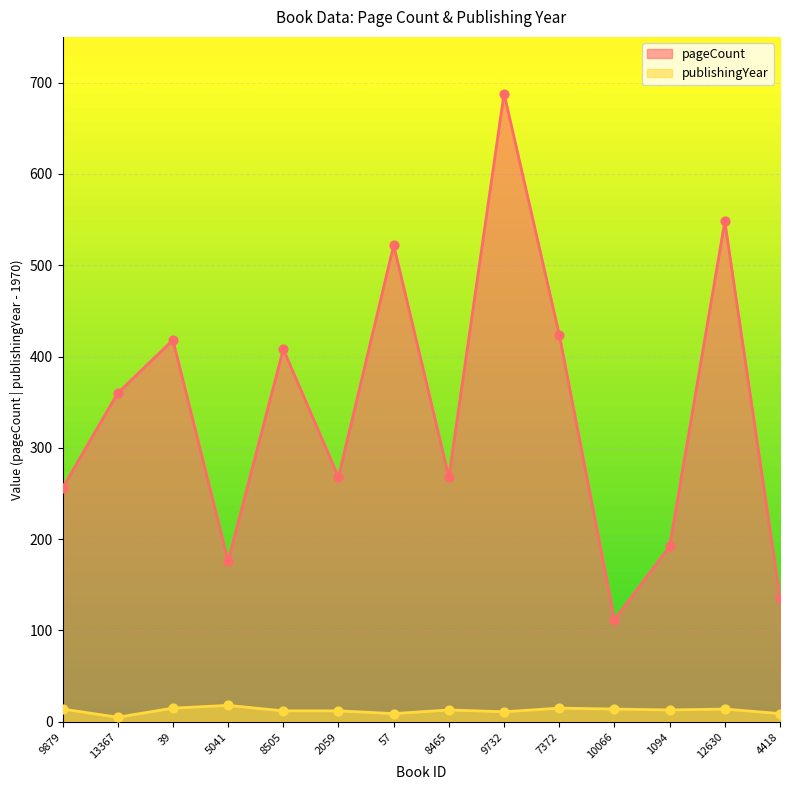

Which series contains the highest Y value?

pageCount